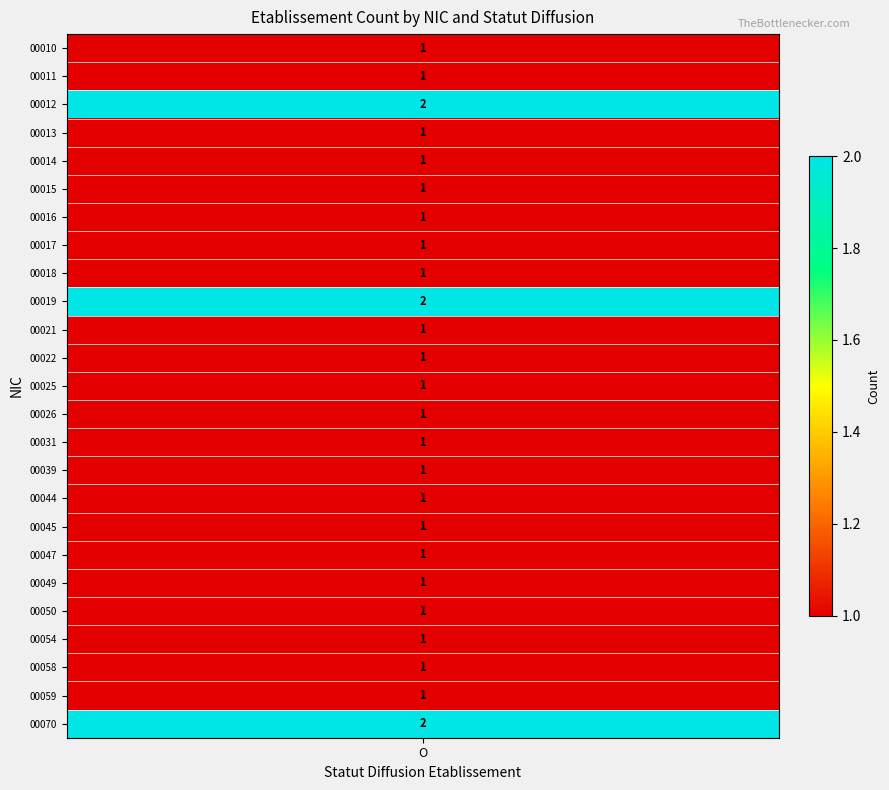

True or false: 00013 has a value of -1 at N.

False